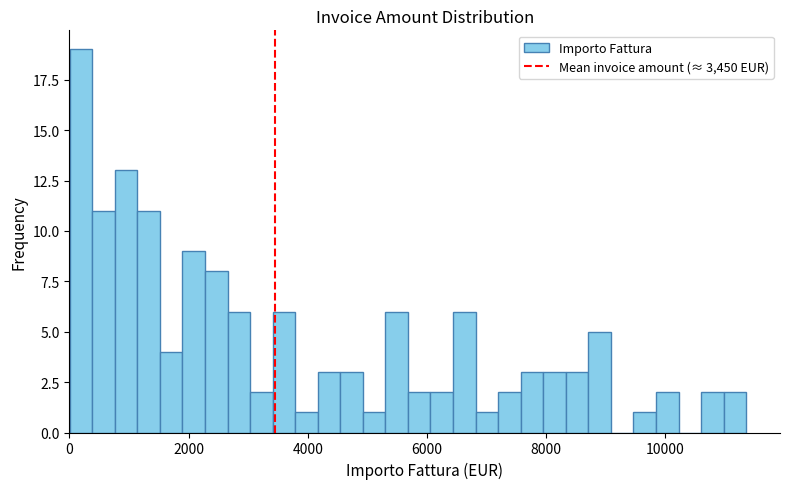

Around what value on the x-axis is the tallest bar? Give the approximate position of its centre, as read against the axis.

200